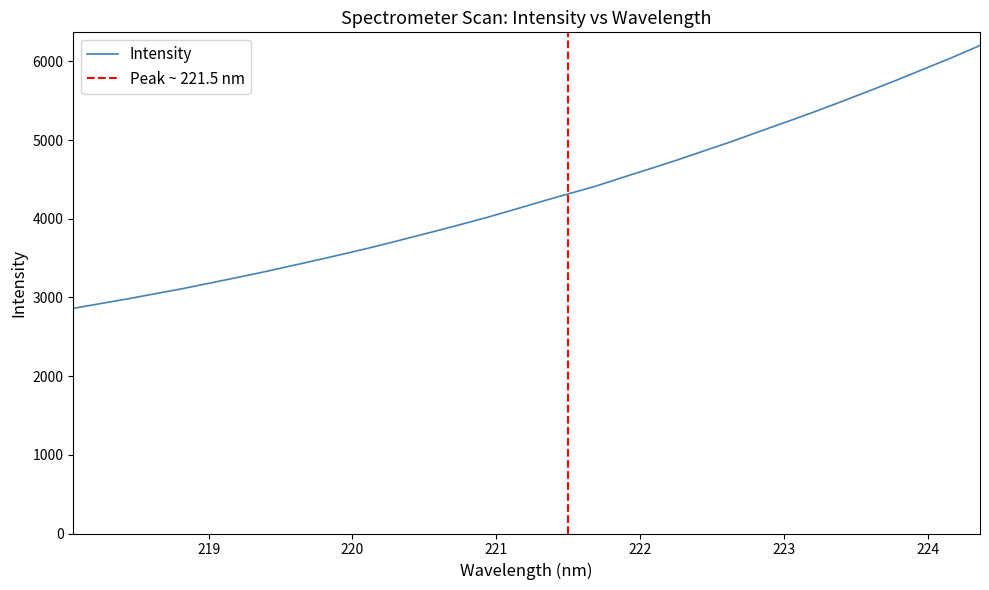

Reading right to left, transcribe all the data shown in this chart.

6202.3	6051.8	5909.5	5767.3	5629.9	5495.4	5363.7	5237.2	5113.7	4987.4	4869.2	4750.4	4637.5	4527.5	4414.1	4315.8	4216.2	4113.1	4012.4	3919.0	3827.2	3738.2	3649.2	3566.2	3485.8	3407.7	3329.9	3256.2	3185.0	3113.7	3048.9	2983.2	2922.6	2861.4